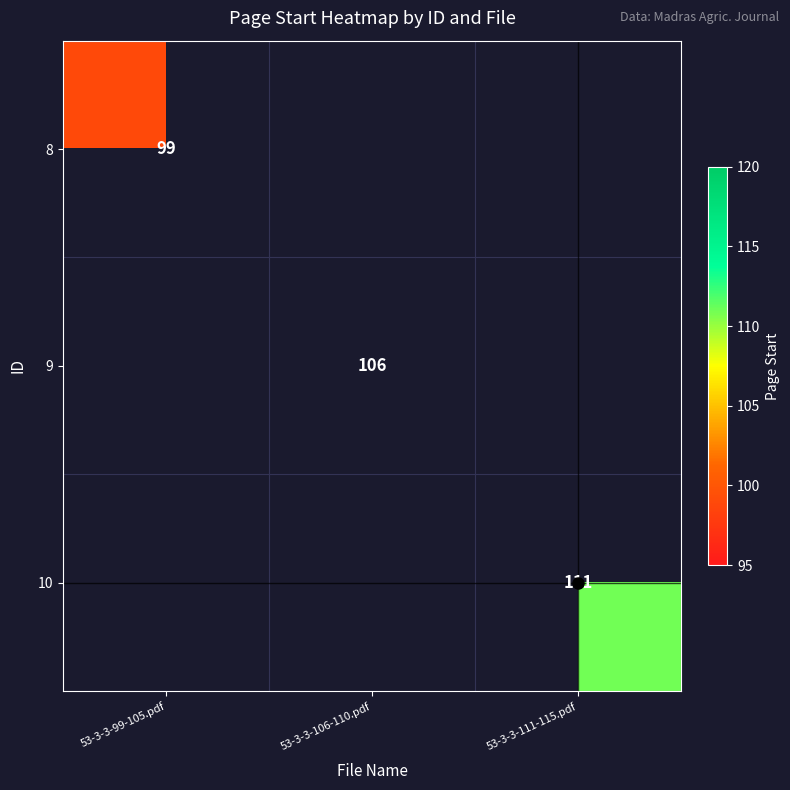

True or false: 9 has a value of 176 at 53-3-3-106-110.pdf.

False